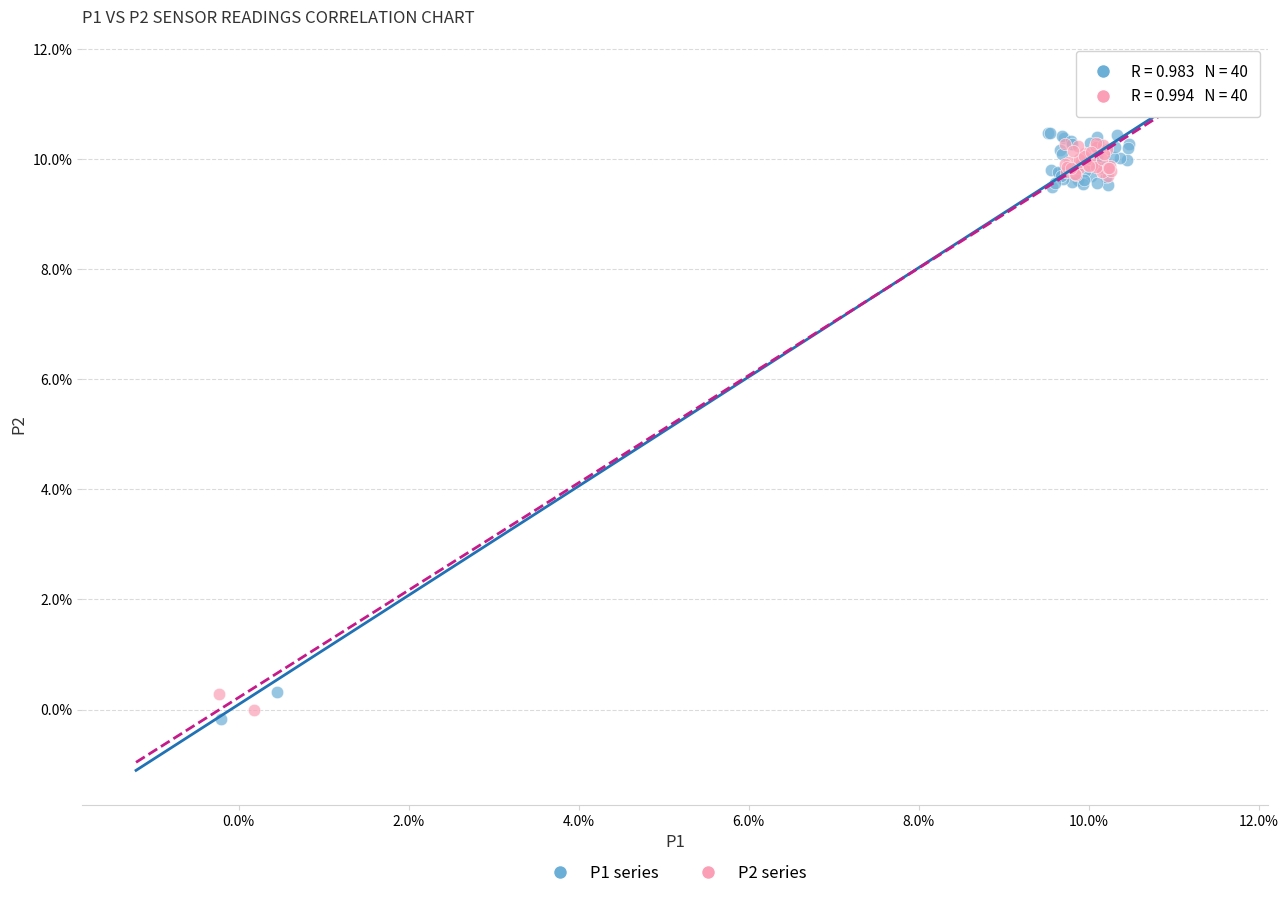

What are all the series names shown in the legend?

P1 series, P2 series